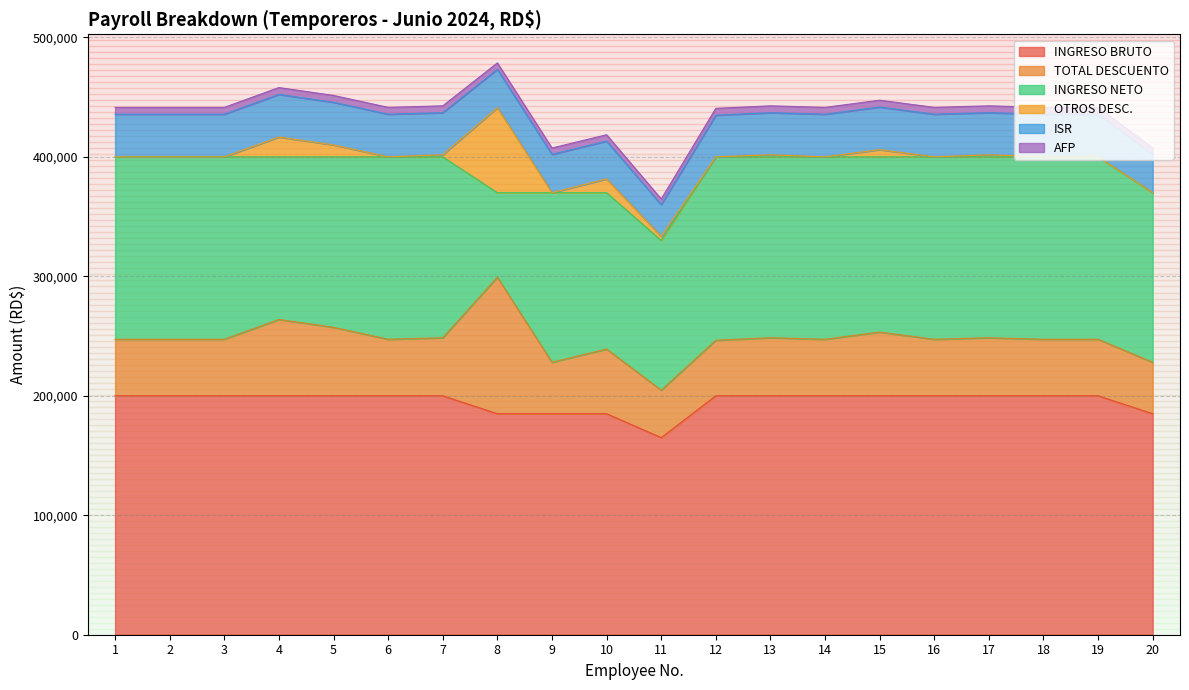

At which label does INGRESO BRUTO reach its peak?

1